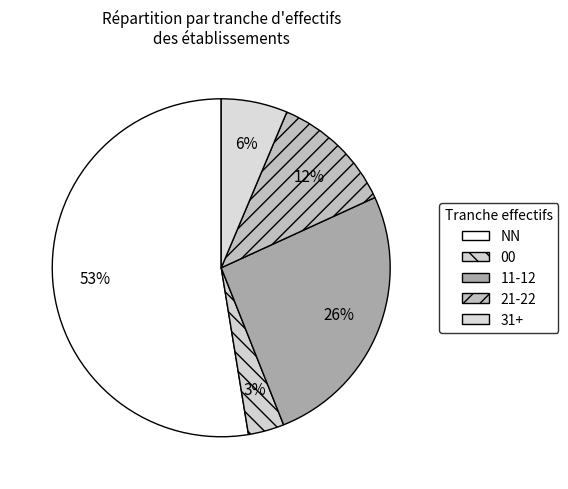

Rank the categories by value from lowest to highest.

00, 31+, 21-22, 11-12, NN